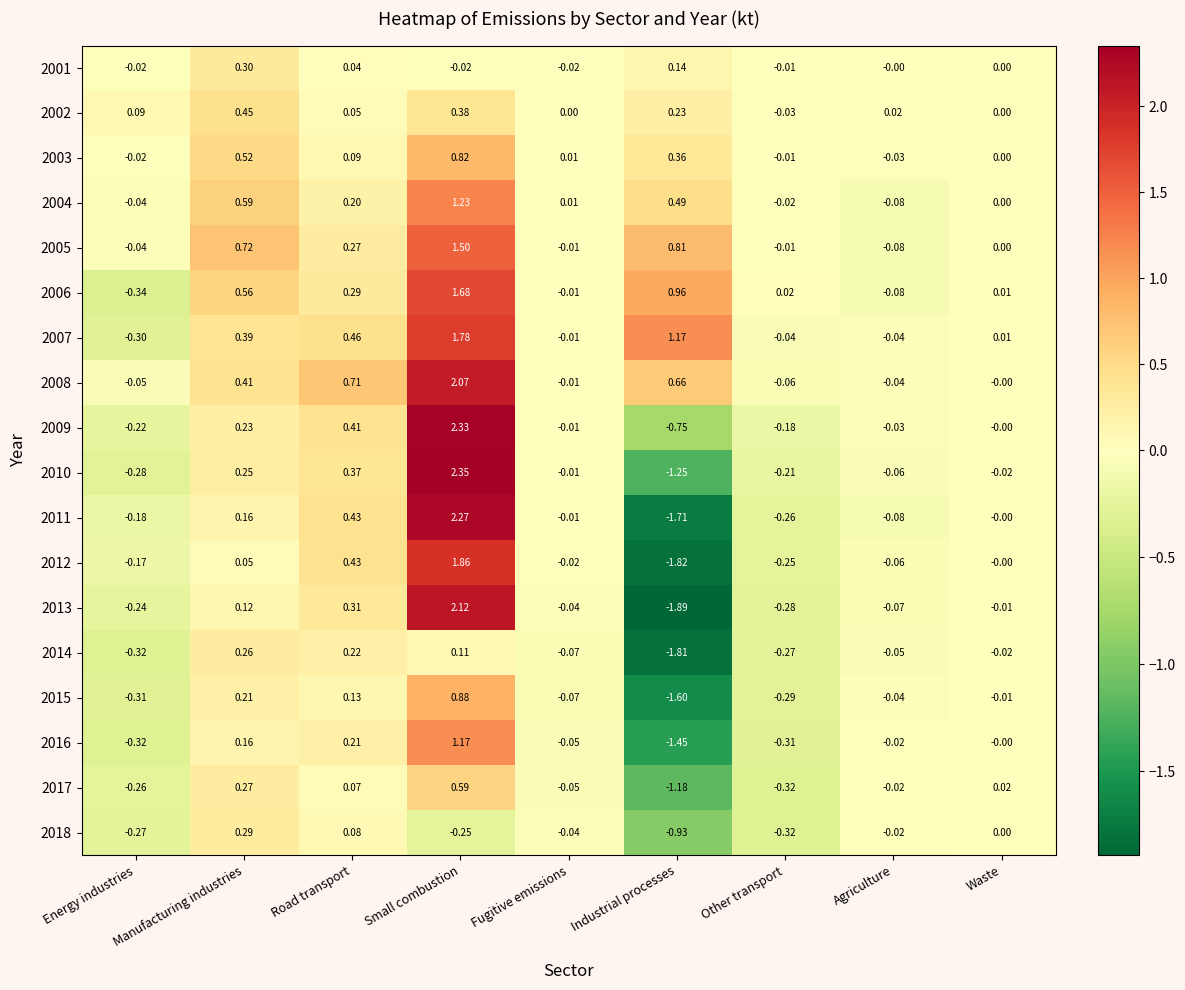

How many series are shown in this chart?

18